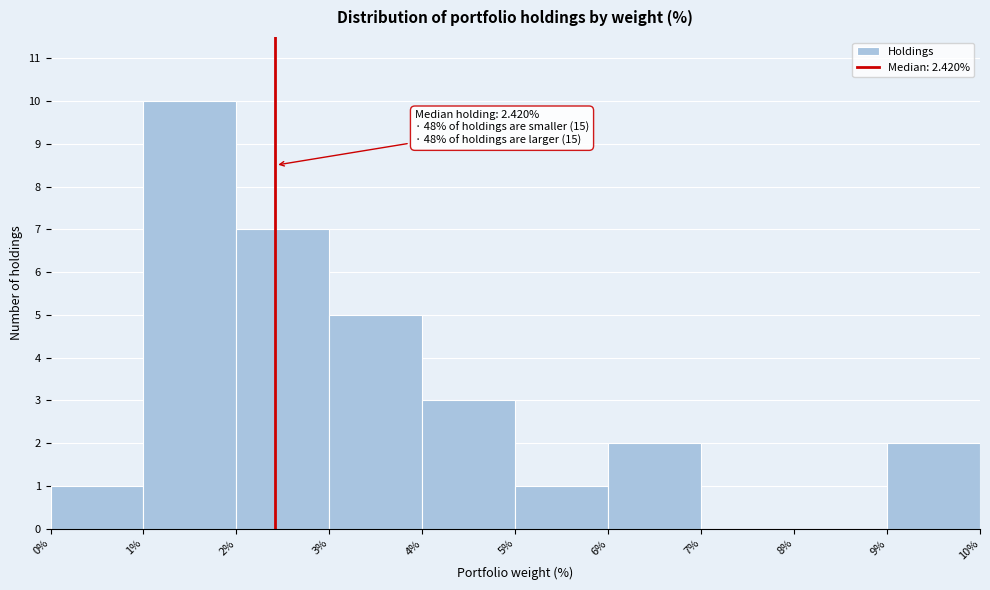

Which range on the x-axis has the tallest bar?

1% to 2%